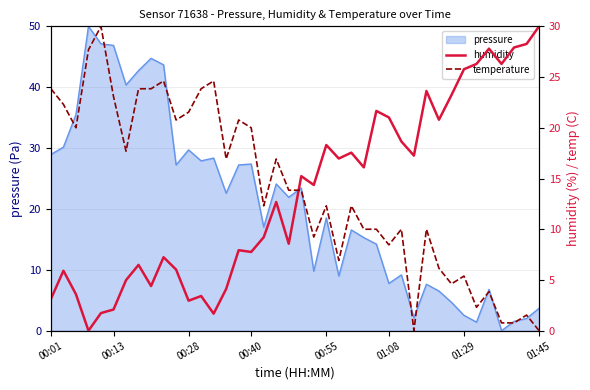

At which label does pressure first exceed 21?

00:01